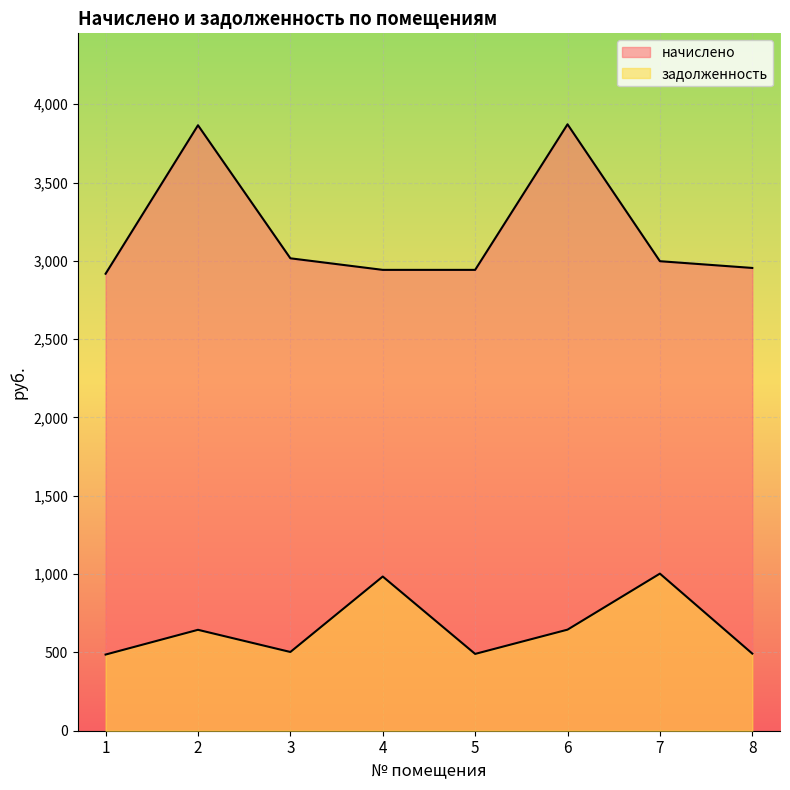

At which label is начислено closest to 3395?

3